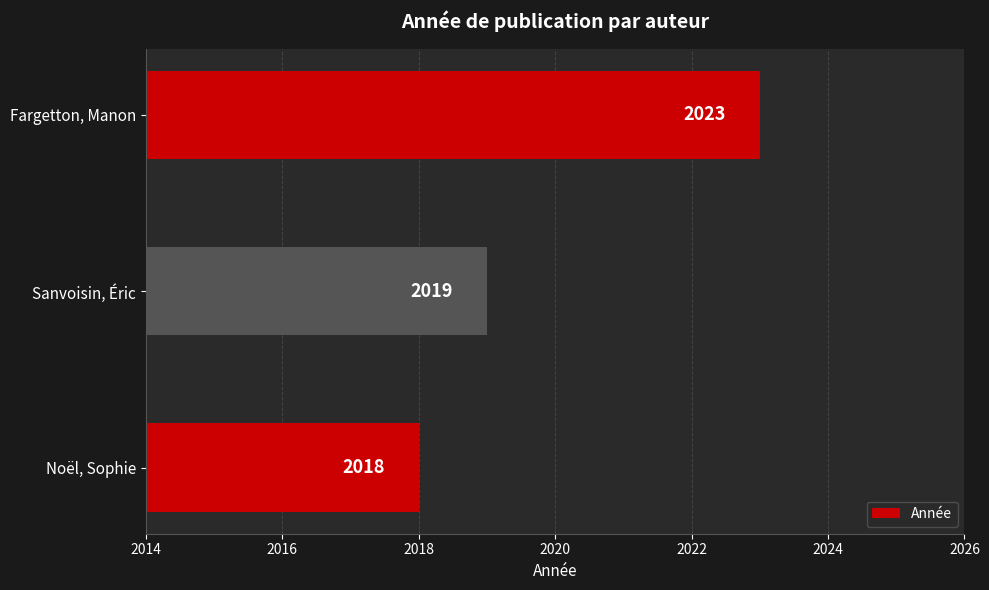

List the labels in order of value, largest first.

Fargetton, Manon, Sanvoisin, Éric, Noël, Sophie